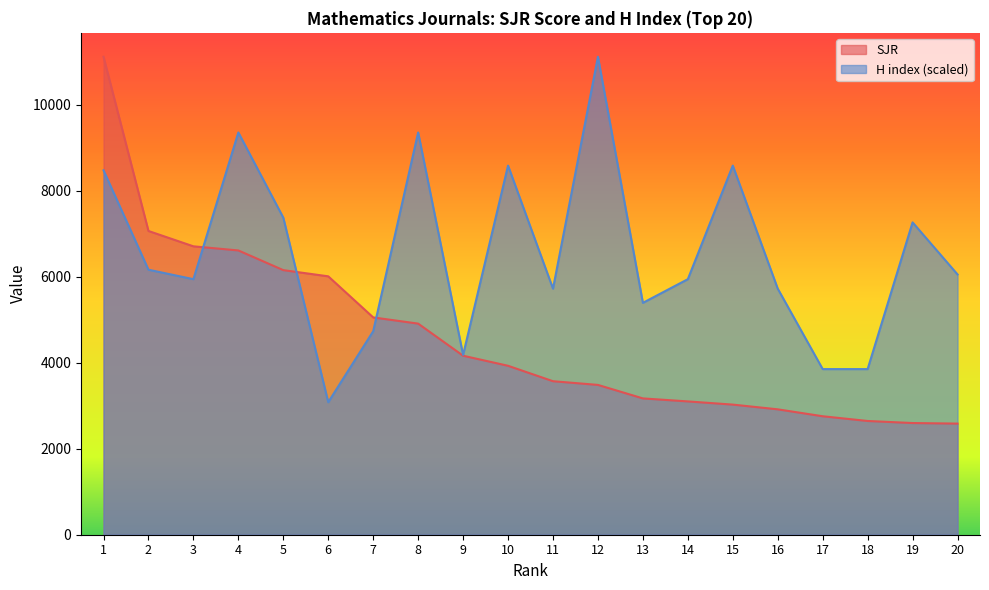

How many intersections are there between SJR and H index?

3